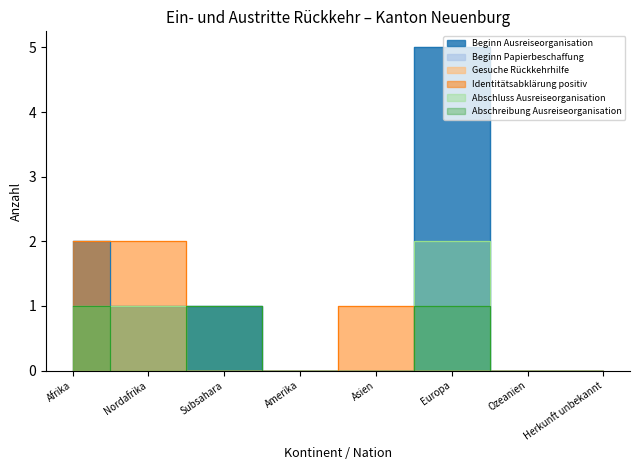

At which label does Identitätsabklärung positiv reach its peak?

Afrika